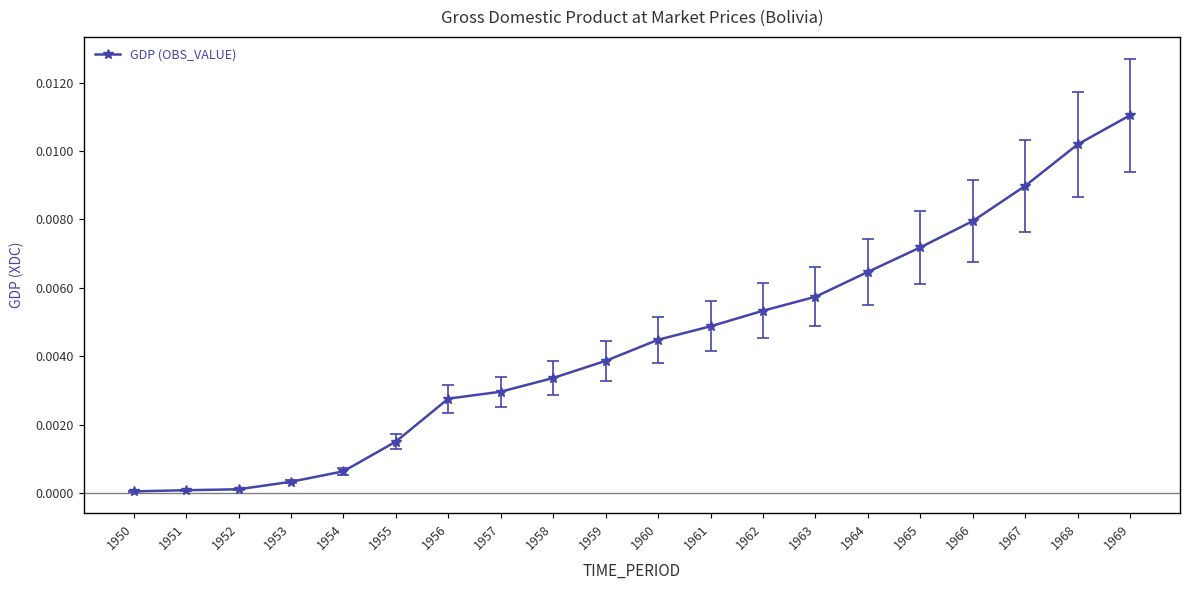

Which has a higher value, 1954 or 1959?

1959